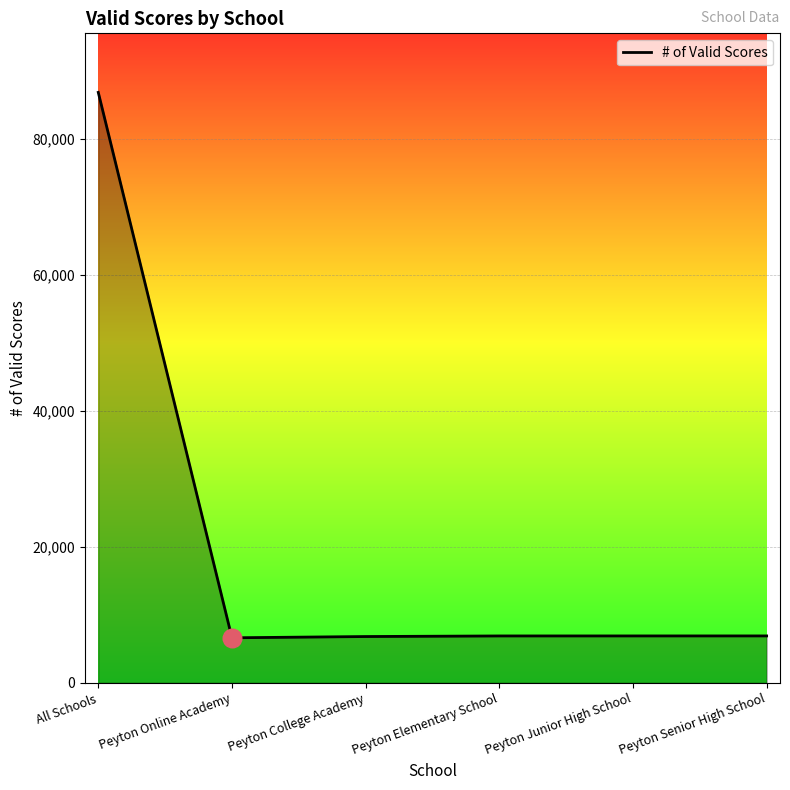

Approximately how many times larger is the value at Peyton Junior High School compared to Peyton Senior High School?

1.0